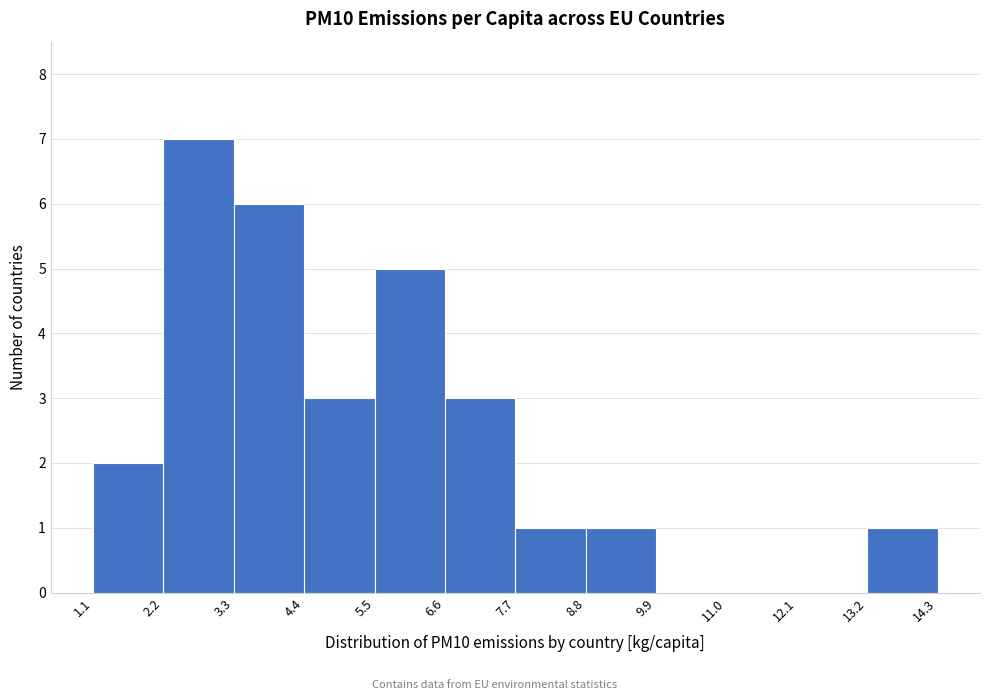

How tall is the bar that spans 2.2 to 3.3 on the x-axis? The values are not printed on the chart, so give them approximately, as read against the axis.

7